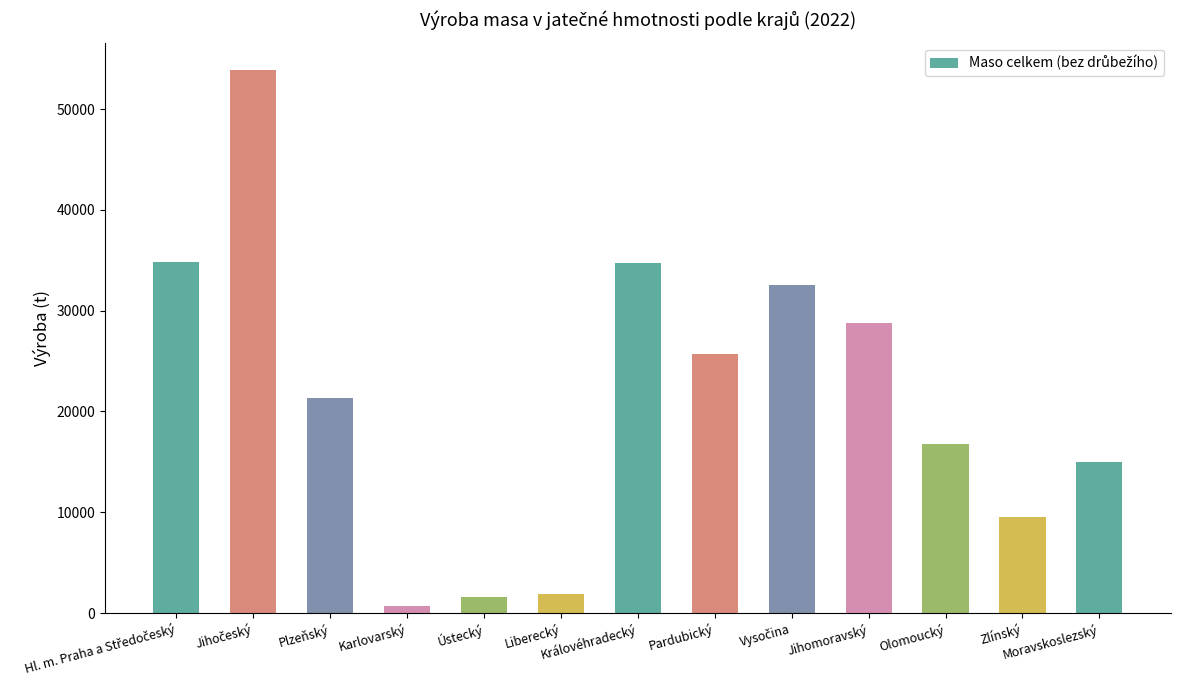

What is the value of the 10th bar from the left?

28766.7